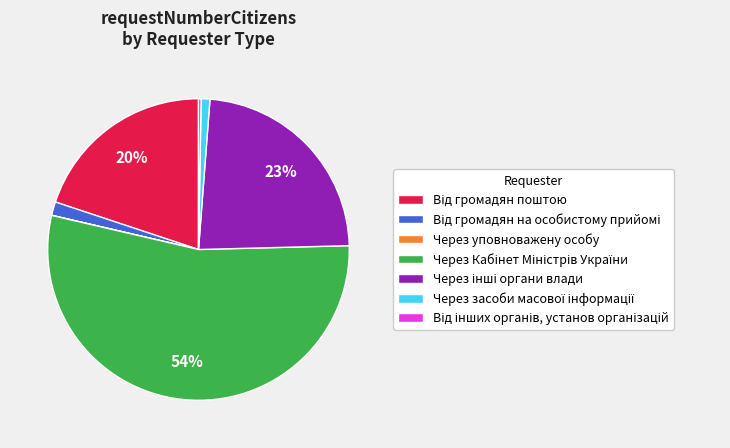

To the nearest percent, what is the average slice percentage?

14%